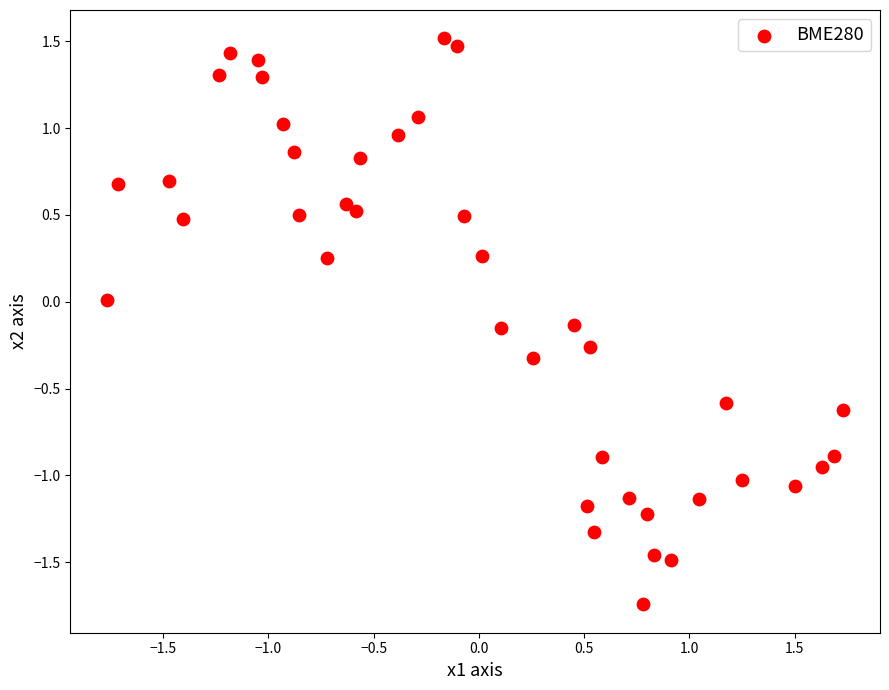

What is the range of Y values (max minus min)?

3.3